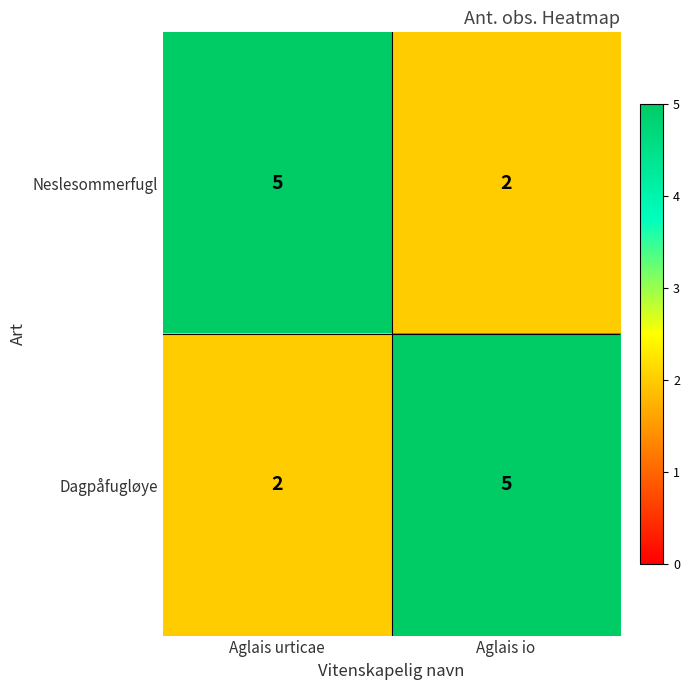

Rank the series at Aglais io from highest to lowest value.

Dagpåfugløye, Neslesommerfugl